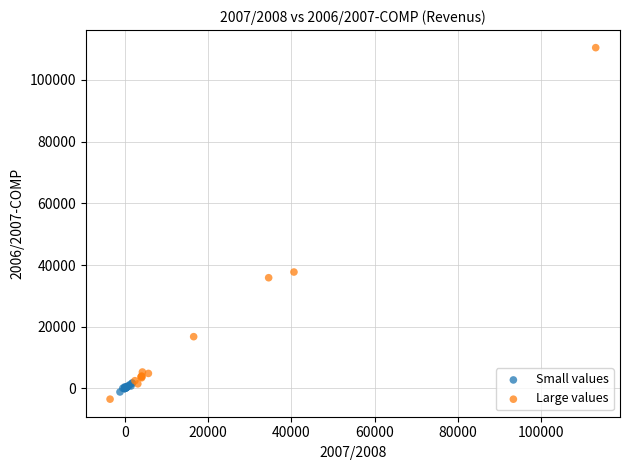

Which series has the widest spread of Y values?

Large values